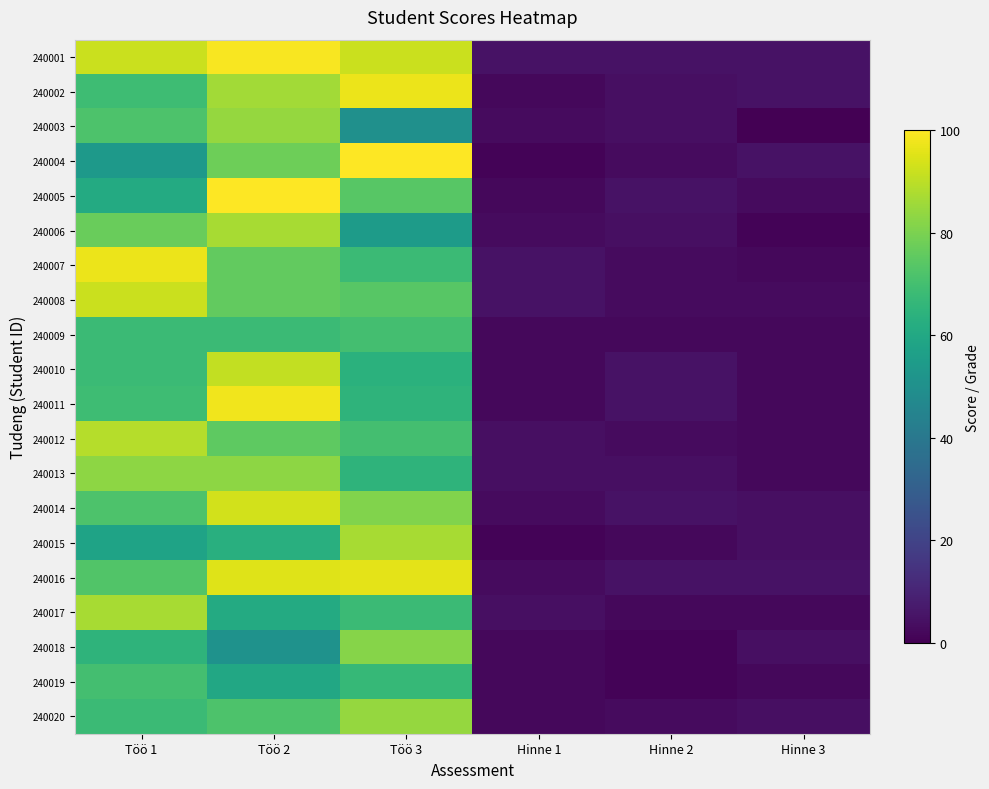

Which series has the largest total across all categories?

240001